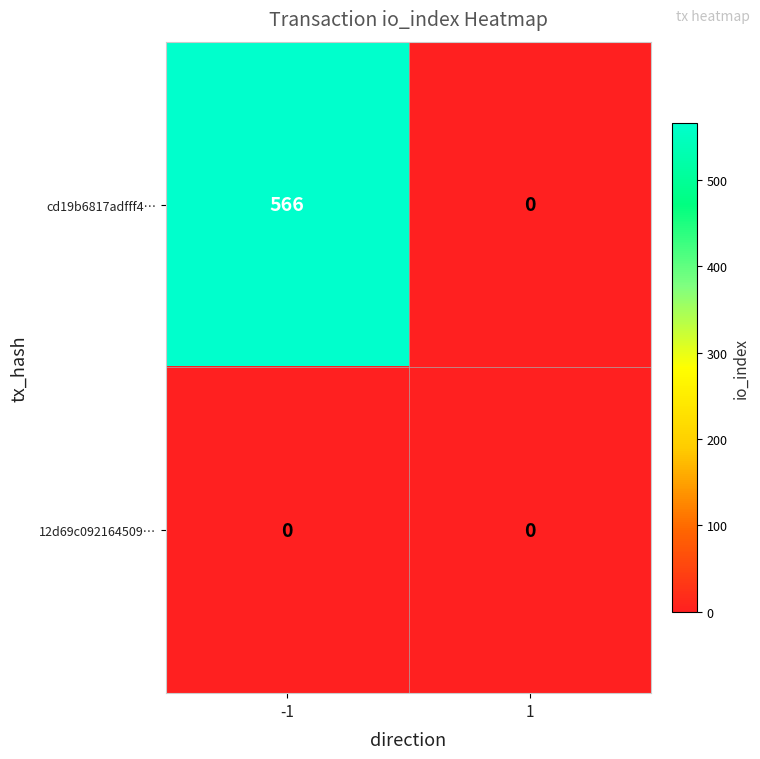

Is it true that cd19b6817adfff4… equals 746 at -1?

False